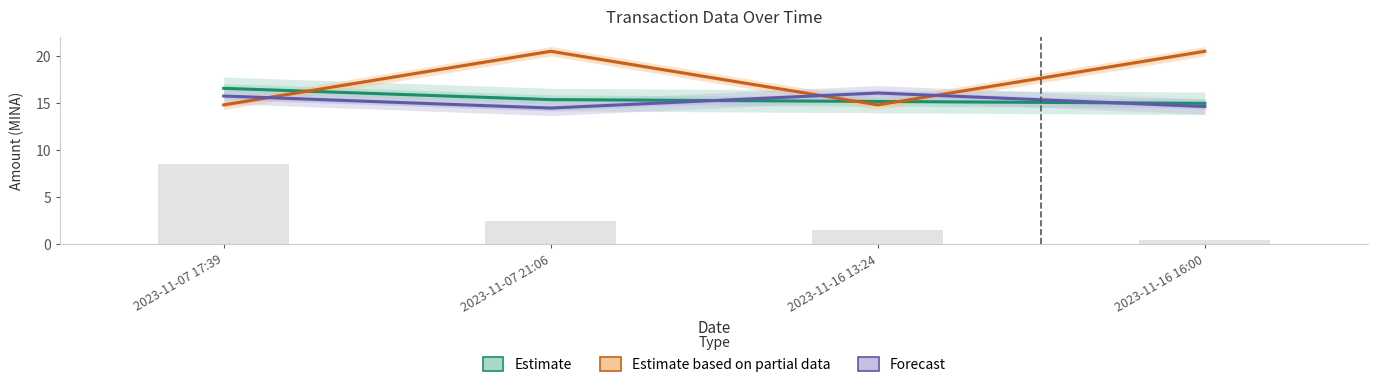

Which category has the highest value in the Forecast series?

2023-11-16 13:24